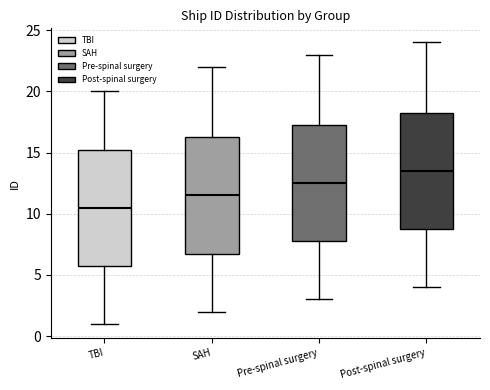

Where does the lower whisker of the box for Post-spinal surgery end on the y-axis? The values are not printed on the chart, so give them approximately, as read against the axis.

4.0